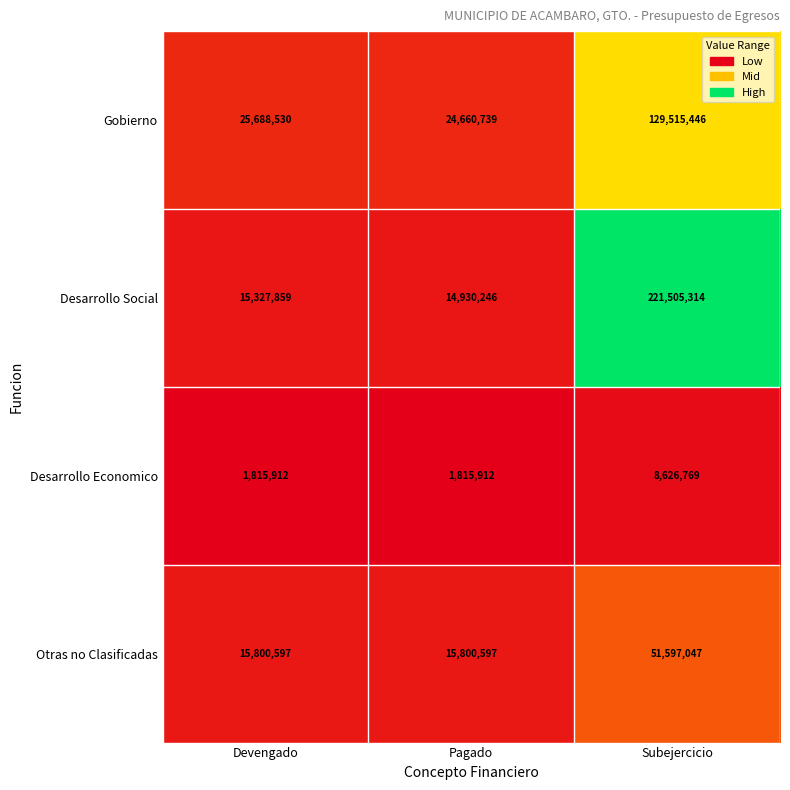

What is the smallest value displayed?

1815912